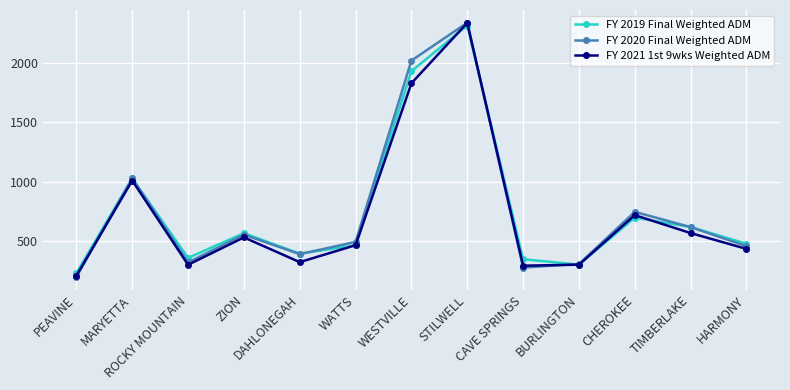

Which series has the widest spread of values?

FY 2020 Final Weighted ADM